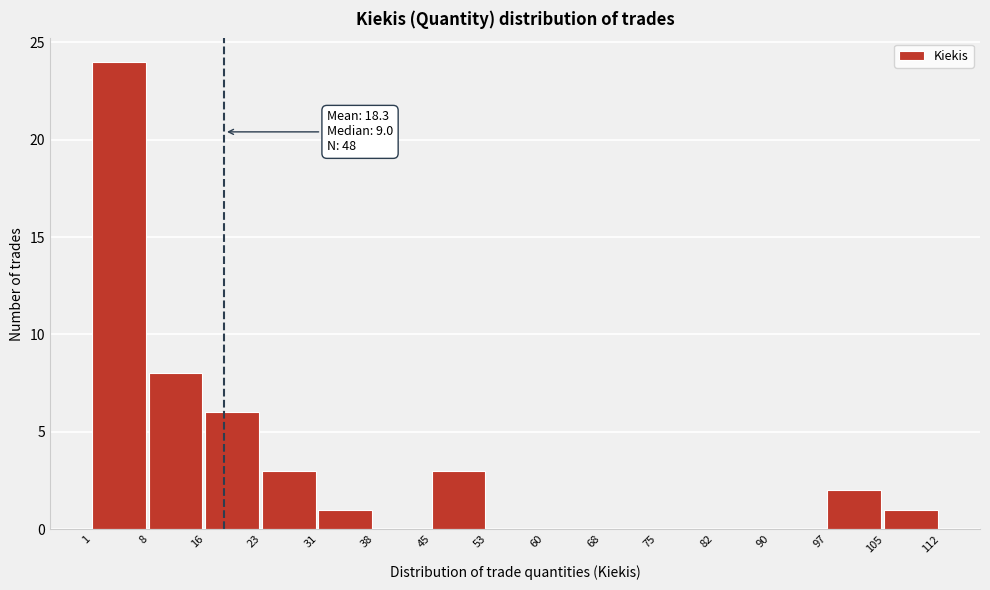

Over which range of the x-axis is the bar tallest?

1 to 8